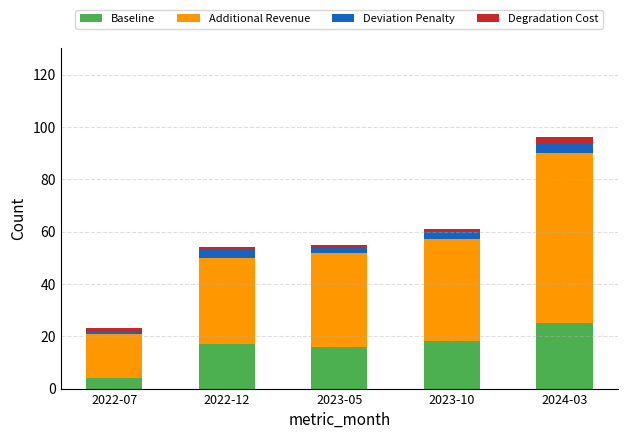

Reading left to right, what are the values for Baseline?

2022-07=4	2022-12=17	2023-05=16	2023-10=18	2024-03=25